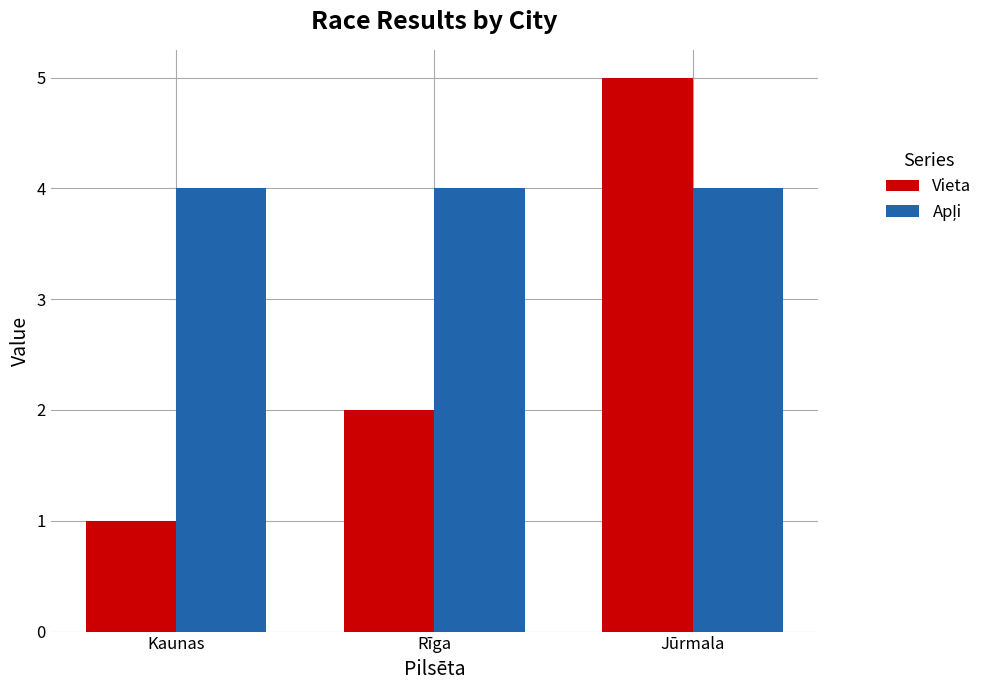

Is it true that Vieta equals 0 at Rīga?

False